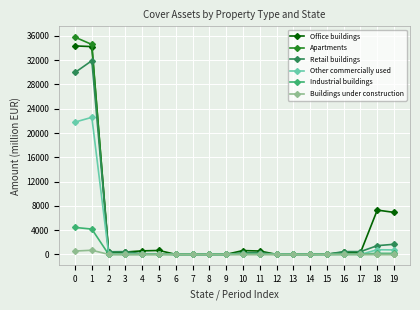

Which series has the widest spread of values?

Apartments